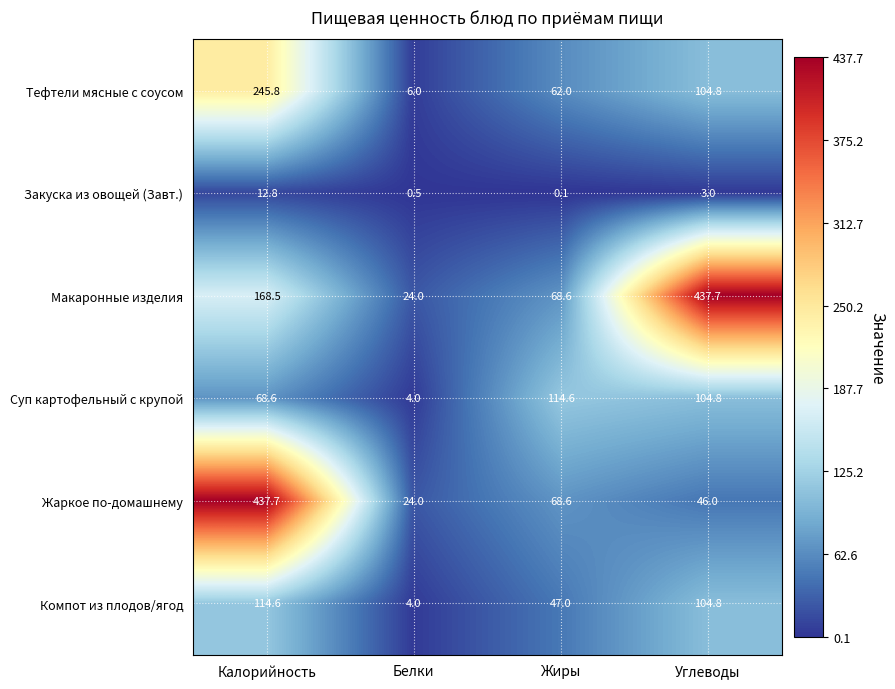

What is the difference between the maximum and second lowest values in the Жаркое по-домашнему series?

391.7